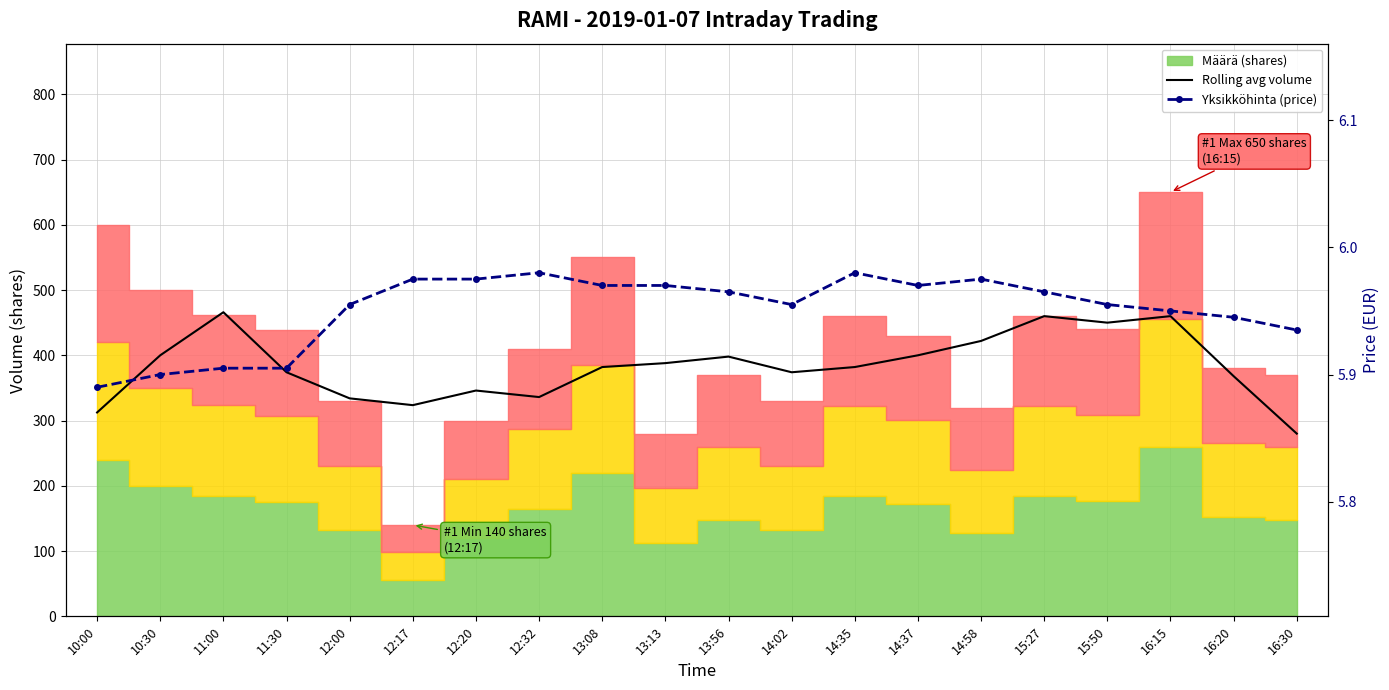

What position from the left is 11:30?

4